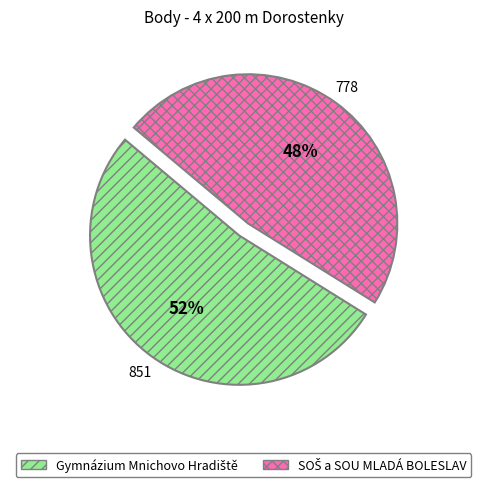

Count the number of slices in the pie.

2